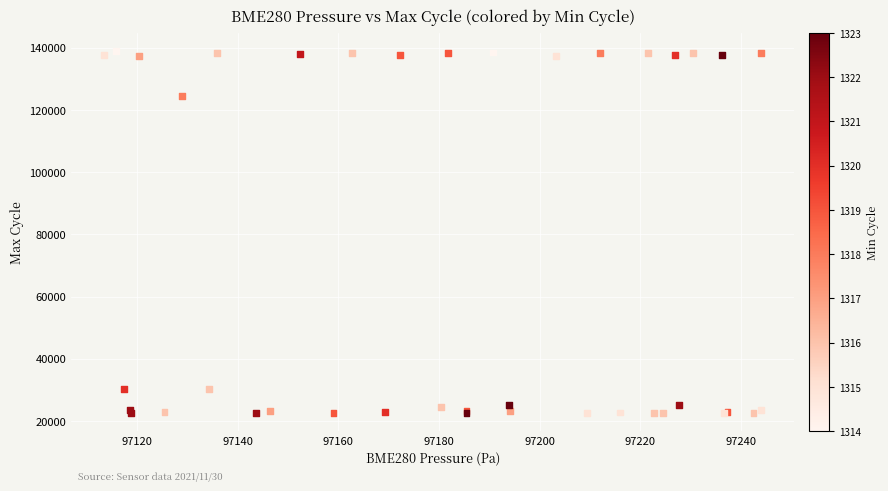

What Y value in the scatter plot is closest to 80758?

124456